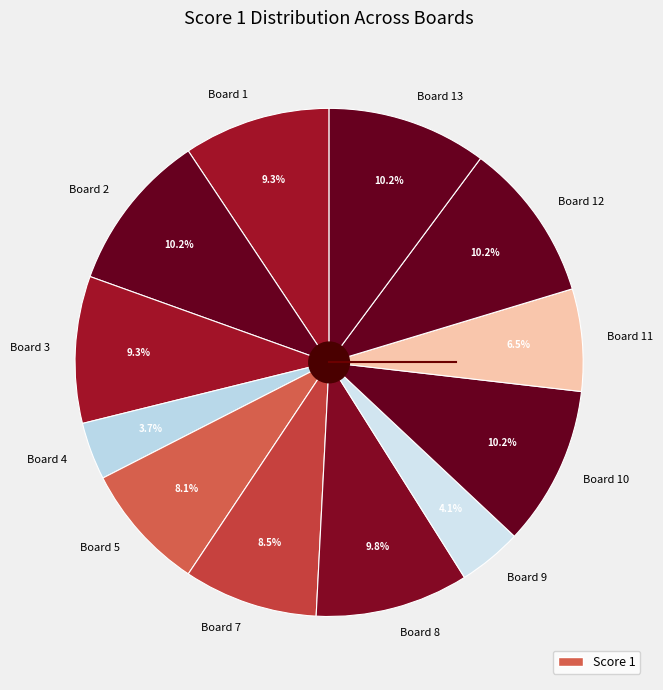

Does Board 4 account for over 50% of the chart?

No